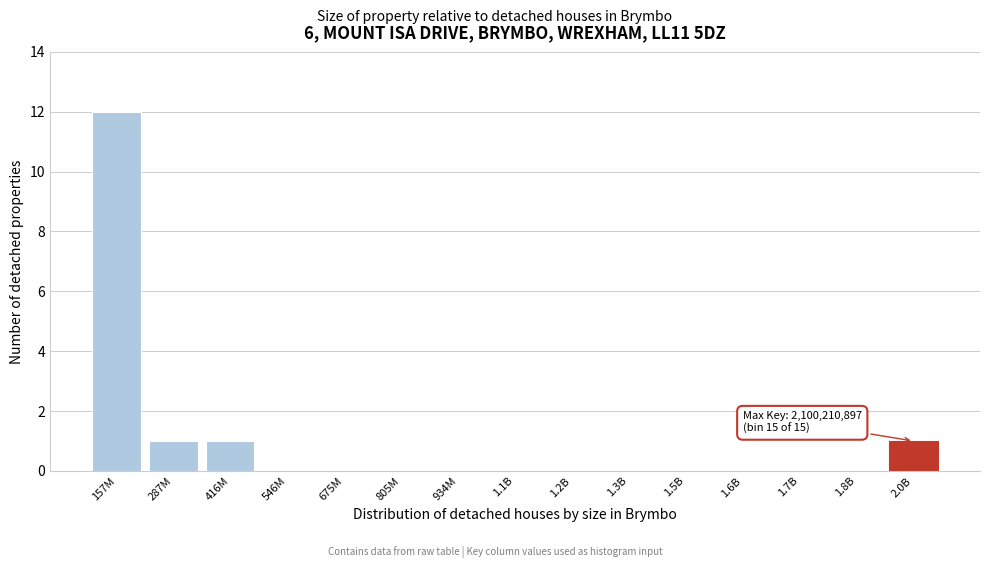

Reading left to right, extract all data points from this chart.

157M=12	287M=1	416M=1	546M=0	675M=0	805M=0	934M=0	1.1B=0	1.2B=0	1.3B=0	1.5B=0	1.6B=0	1.7B=0	1.8B=0	2.0B=1